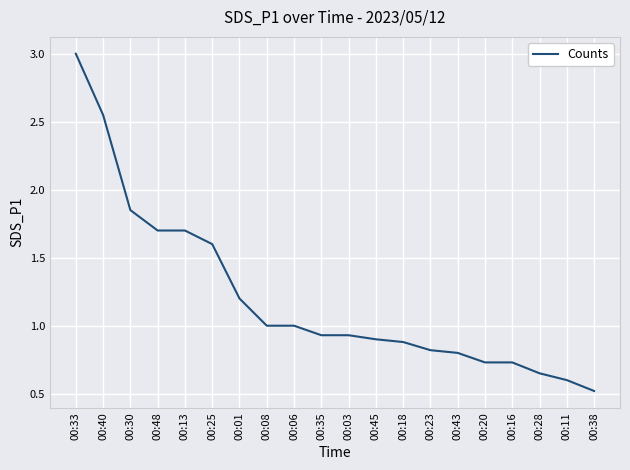

Is this an area chart (filled region under the line)?

No